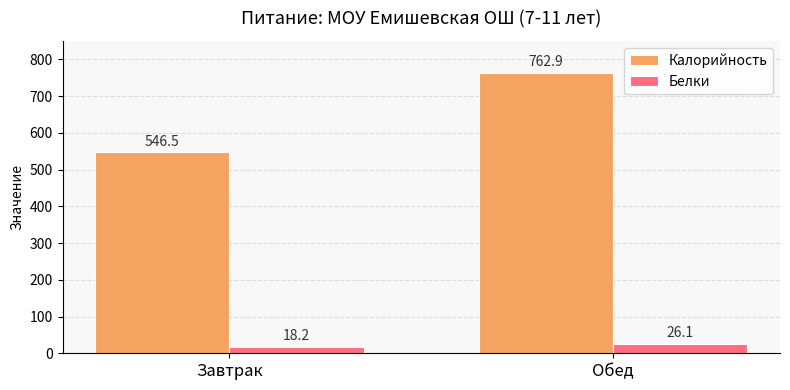

What value does the Белки series have at Завтрак?

18.2